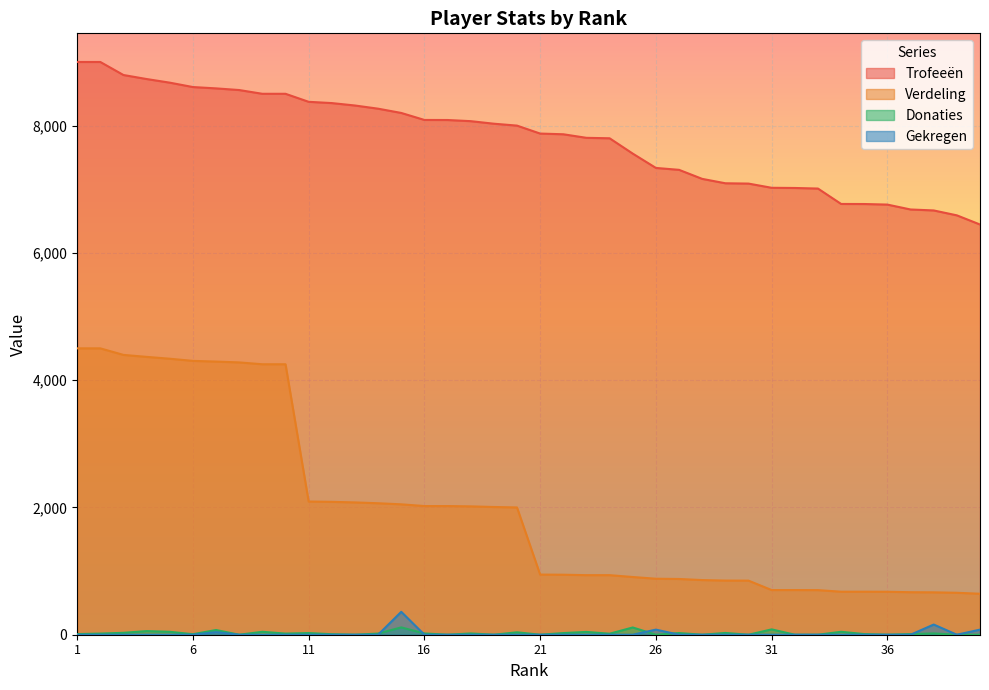

Which series has the widest spread of values?

Verdeling